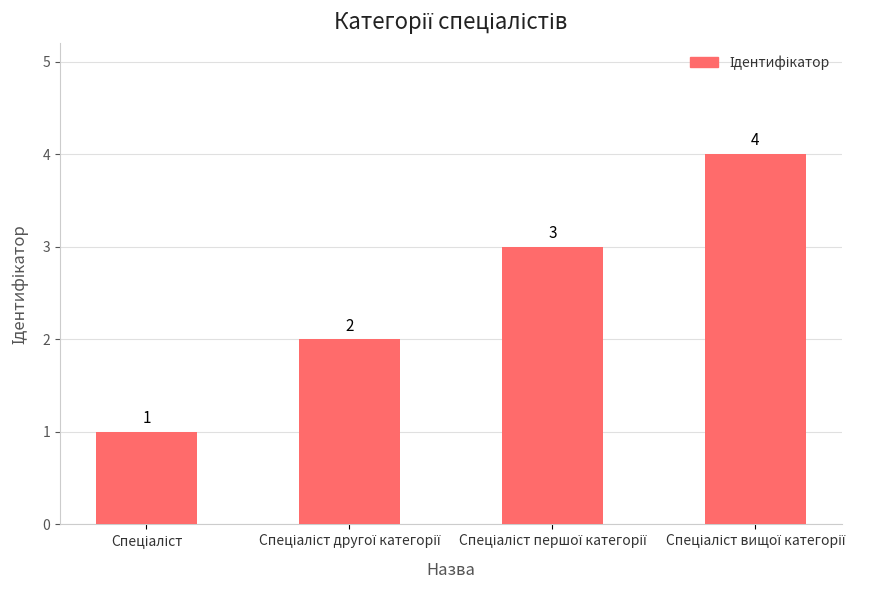

What is the difference between the maximum and minimum values?

3